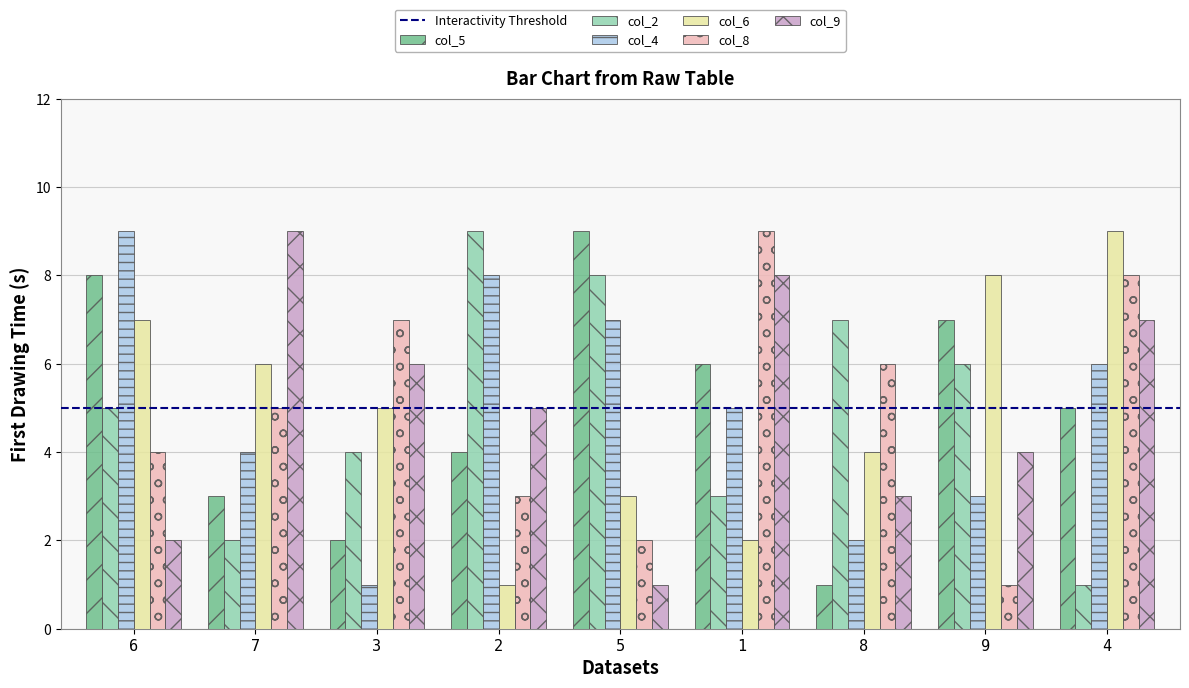

Where is col_2 nearest to the value 5?

6